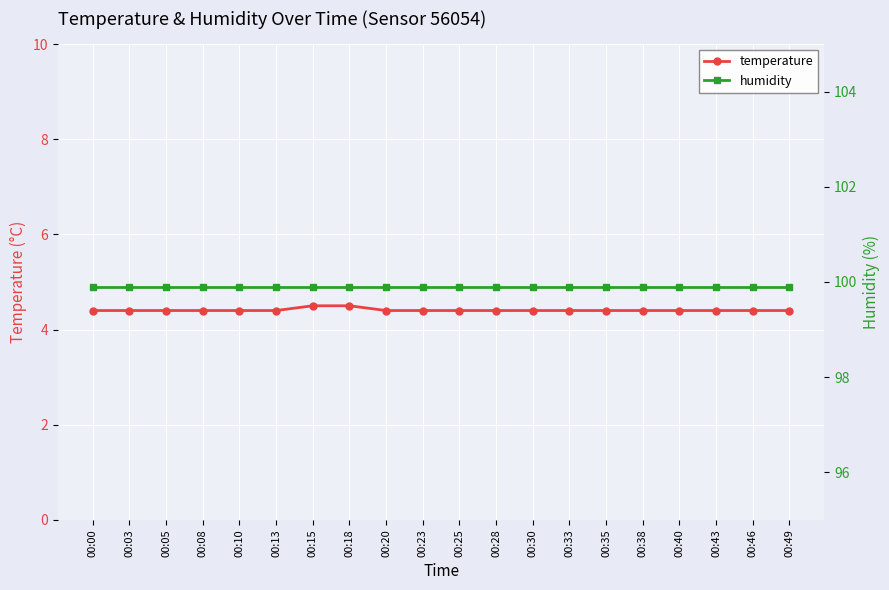

How many distinct data groups are displayed?

2